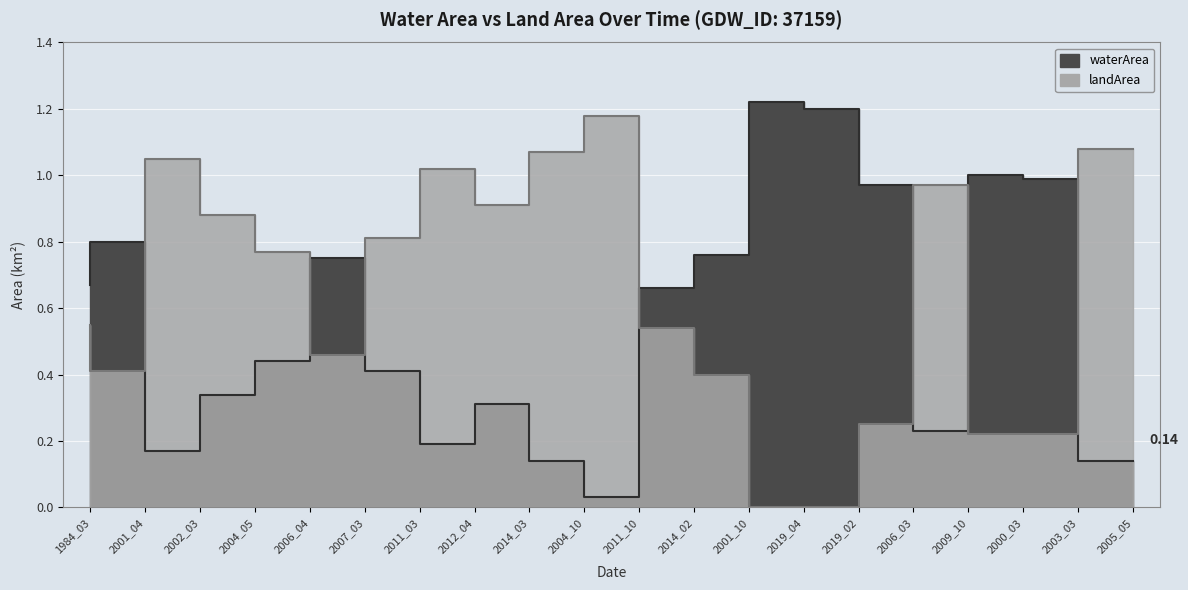

The landArea series shows 1.1 at 2002_03. True or false?

True